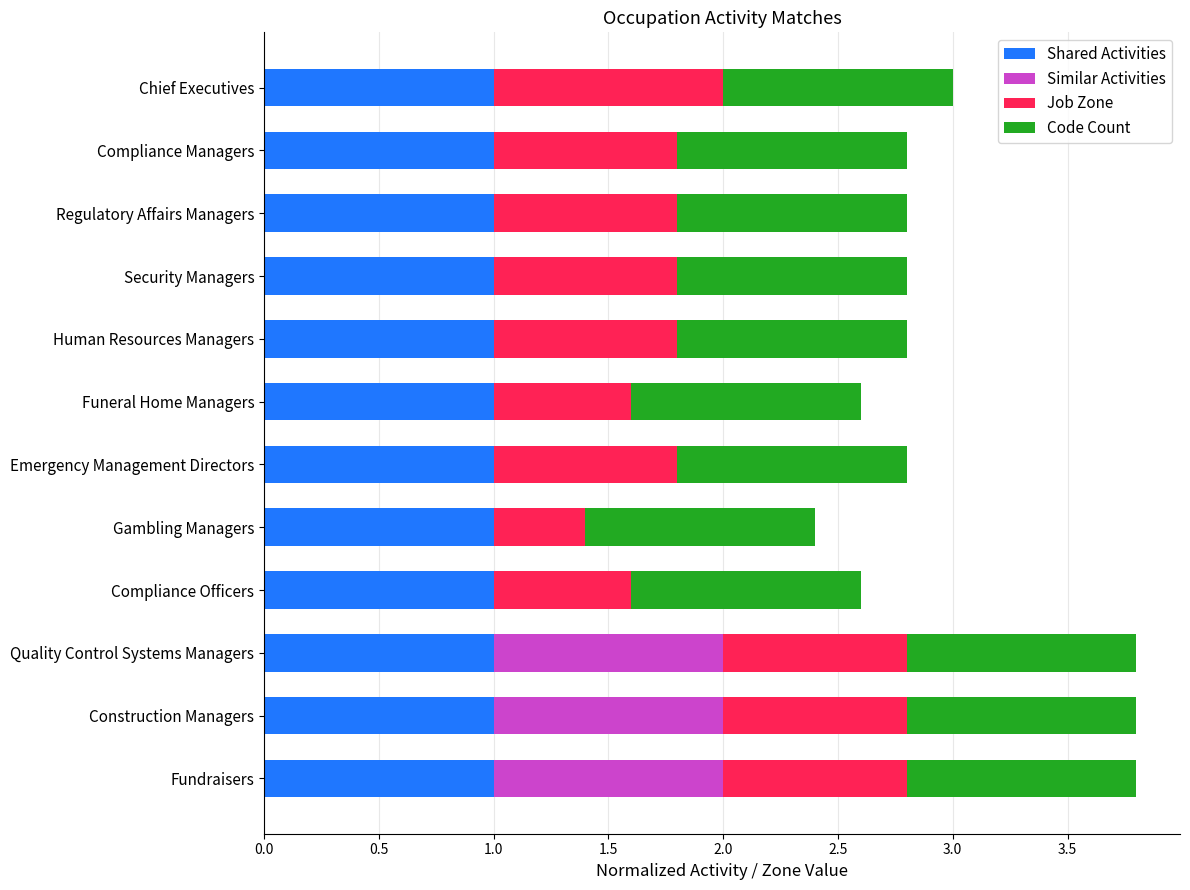

The Shared Activities series shows 1.5 at Chief Executives. True or false?

False